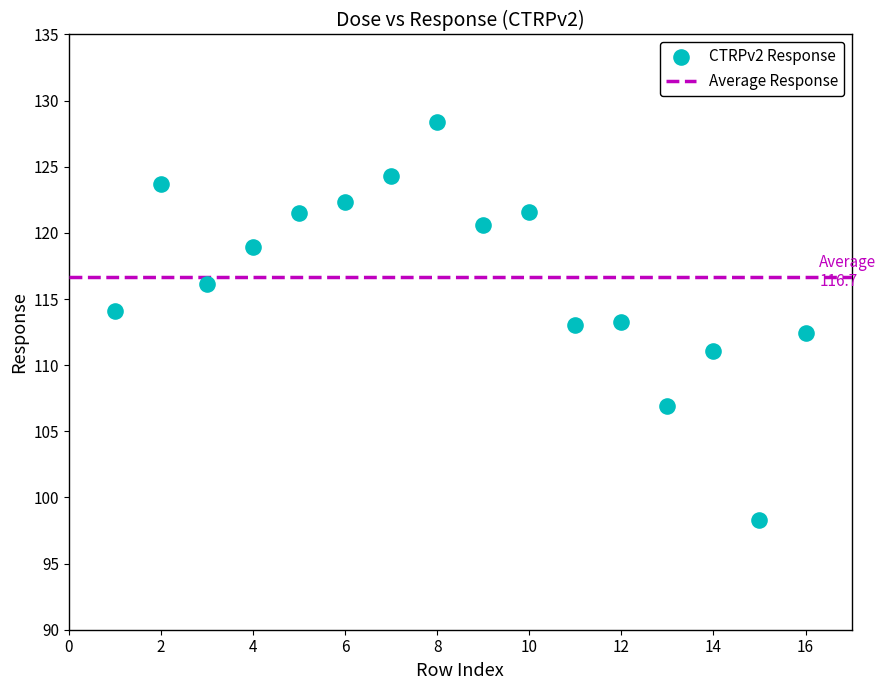

What is the range of Y values (max minus min)?

30.1